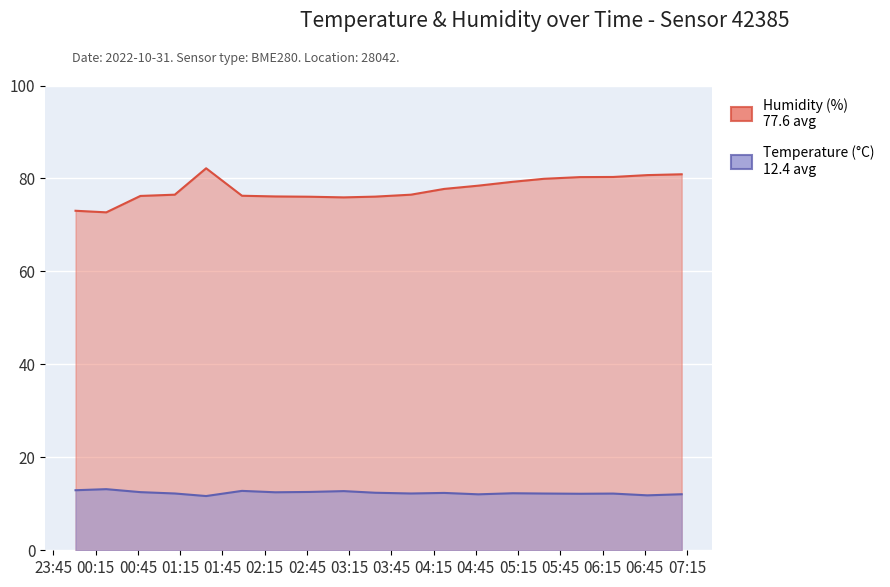

At how many categories does at least one series exceed 80?

5